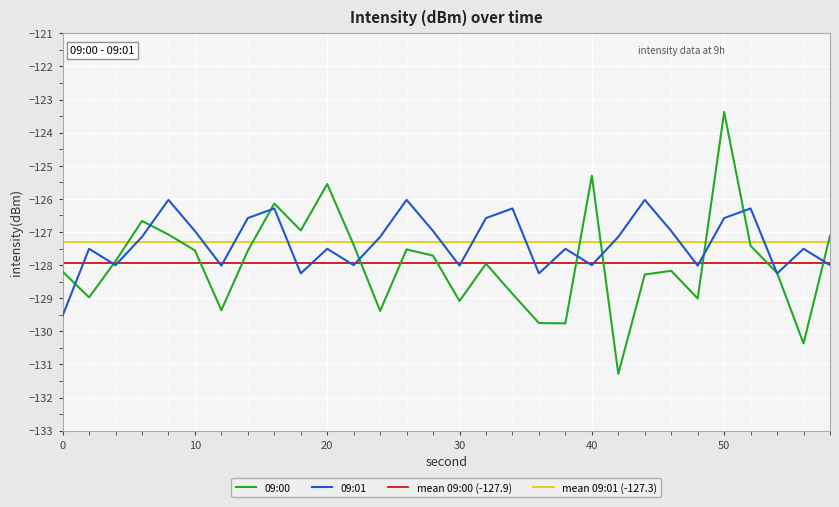

What is the maximum value for 09:01?

-126.0